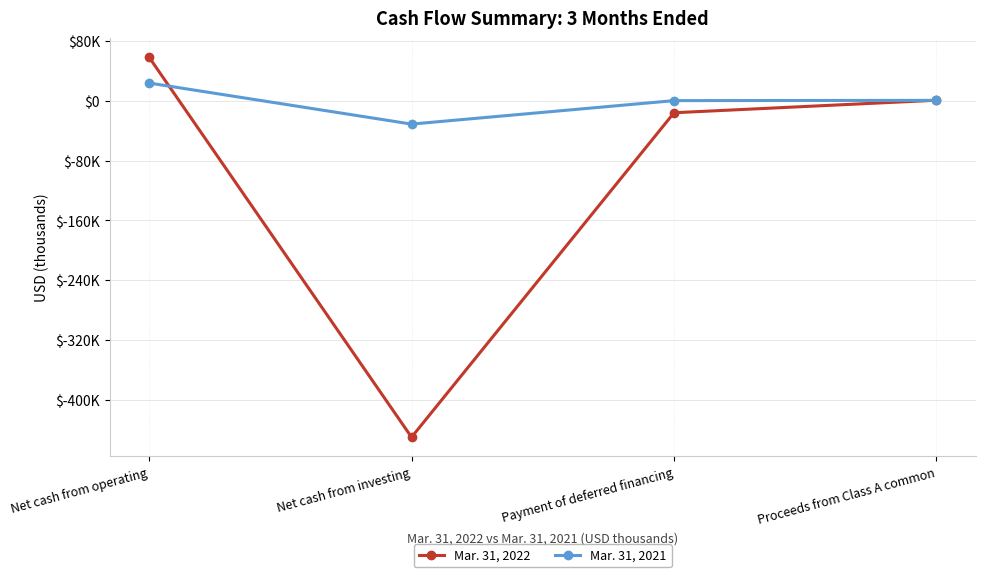

Does the chart have visible grid lines?

Yes